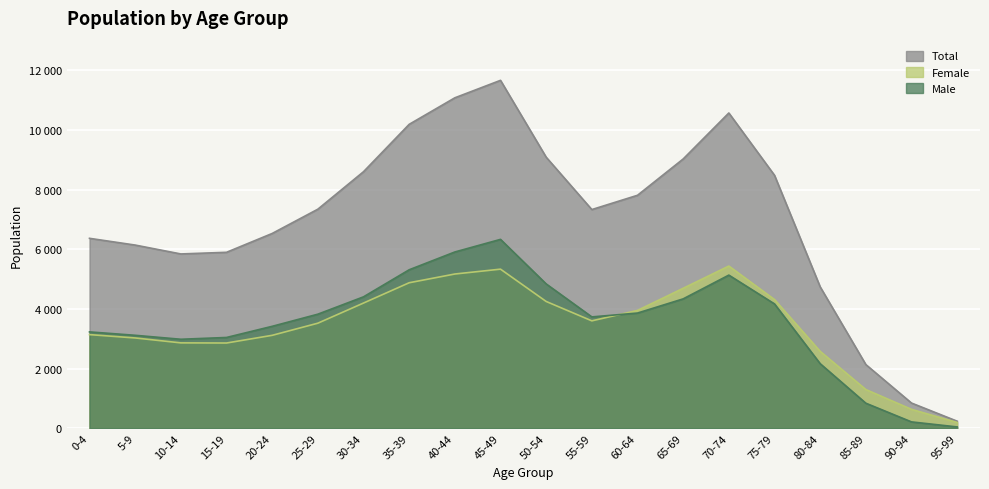

Reading left to right, list all the values displayed in this chart.

Male: 0-4=3230	5-9=3116	10-14=2983	15-19=3043	20-24=3417	25-29=3824	30-34=4406	35-39=5314	40-44=5911	45-49=6334	50-54=4840	55-59=3733	60-64=3862	65-69=4338	70-74=5135	75-79=4169	80-84=2164	85-89=838	90-94=211	95-99=42
Female: 0-4=3139	5-9=3027	10-14=2862	15-19=2857	20-24=3115	25-29=3522	30-34=4198	35-39=4879	40-44=5172	45-49=5335	50-54=4251	55-59=3601	60-64=3951	65-69=4693	70-74=5439	75-79=4315	80-84=2577	85-89=1296	90-94=632	95-99=192
Total: 0-4=6369	5-9=6143	10-14=5845	15-19=5900	20-24=6532	25-29=7346	30-34=8604	35-39=10193	40-44=11083	45-49=11669	50-54=9091	55-59=7334	60-64=7813	65-69=9031	70-74=10574	75-79=8484	80-84=4741	85-89=2134	90-94=843	95-99=234